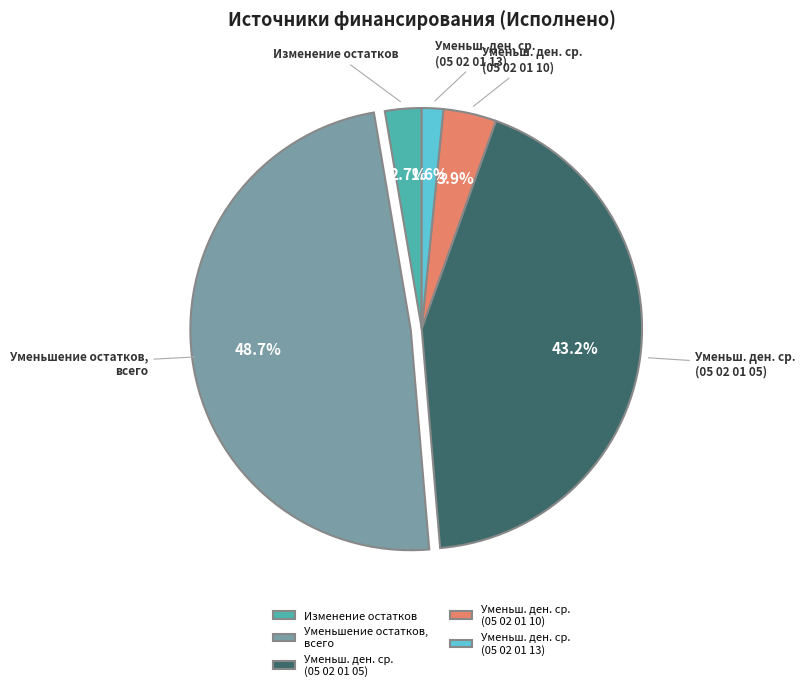

What percentage is NOT represented by Уменьш. ден. ср. (05 02 01 13)?

98.4%